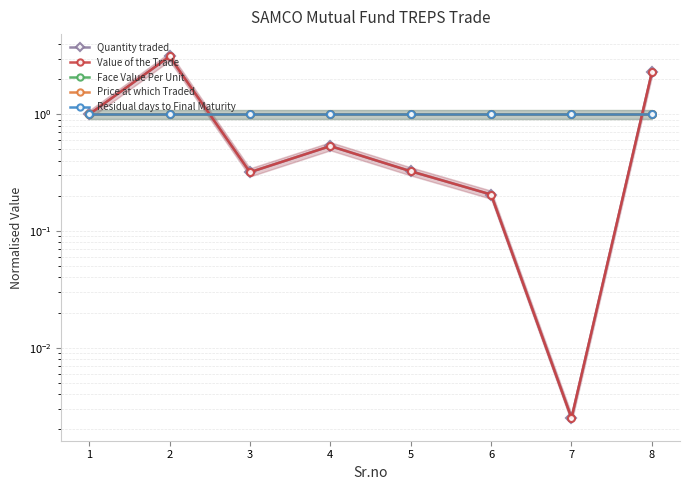

What is the value of the Face Value Per Unit point at the 8th from the left?

1.0